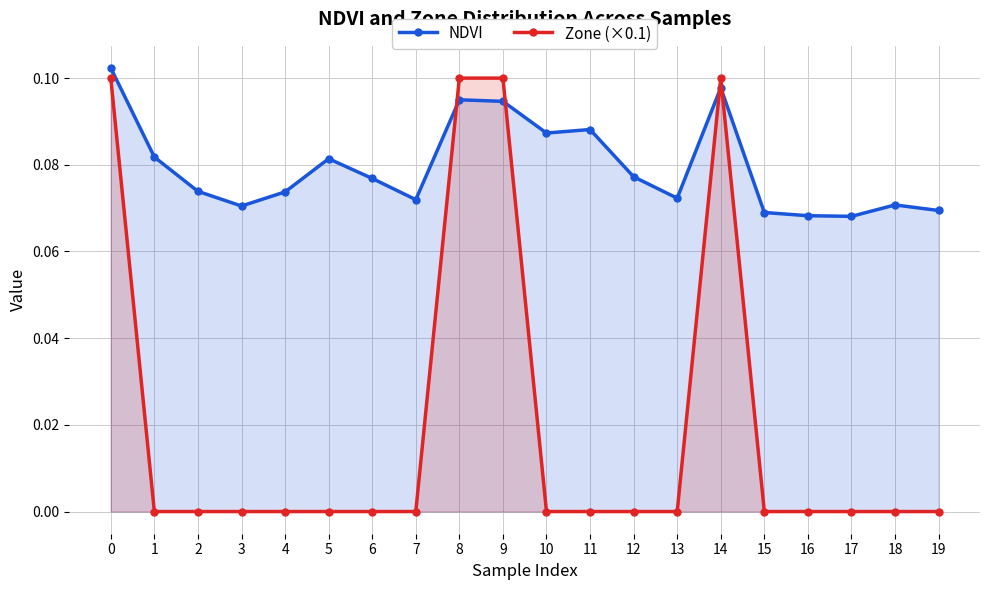

The NDVI series shows 0.1 at 18. True or false?

True